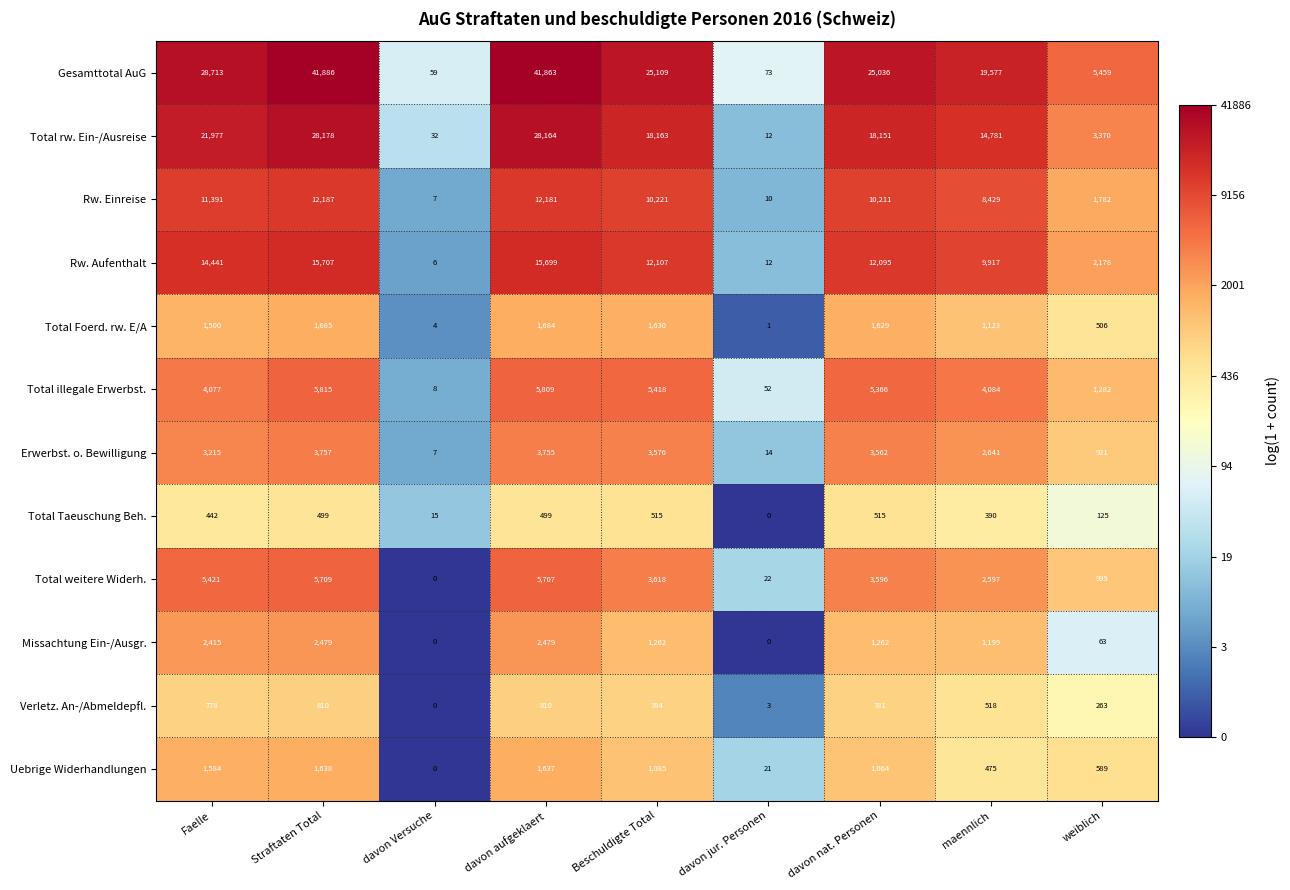

Rank the series by their maximum value, from lowest to highest.

Total Taeuschung Beh., Verletz. An-/Abmeldepfl., Uebrige Widerhandlungen, Total Foerd. rw. E/A, Missachtung Ein-/Ausgr., Erwerbst. o. Bewilligung, Total weitere Widerh., Total illegale Erwerbst., Rw. Einreise, Rw. Aufenthalt, Total rw. Ein-/Ausreise, Gesamttotal AuG